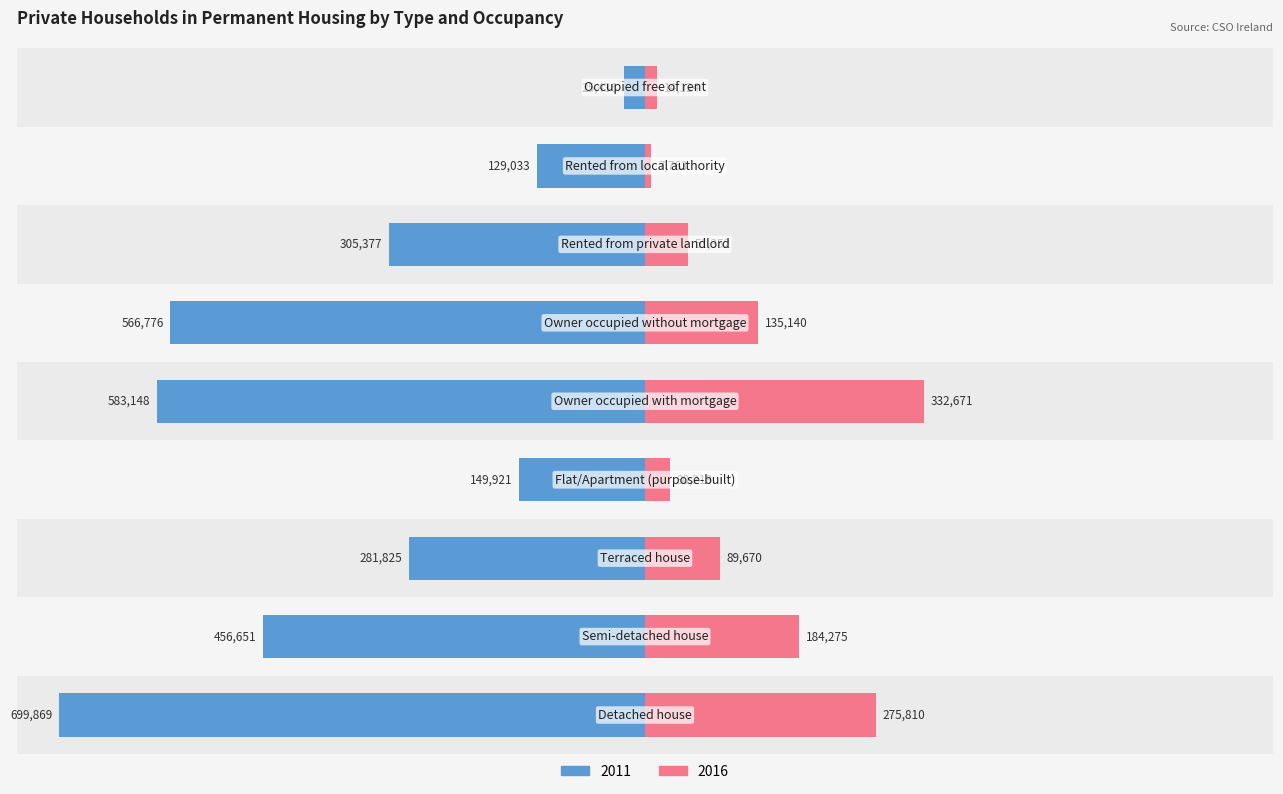

What is the difference between the 2011 values at Terraced house and Semi-detached house?

174826